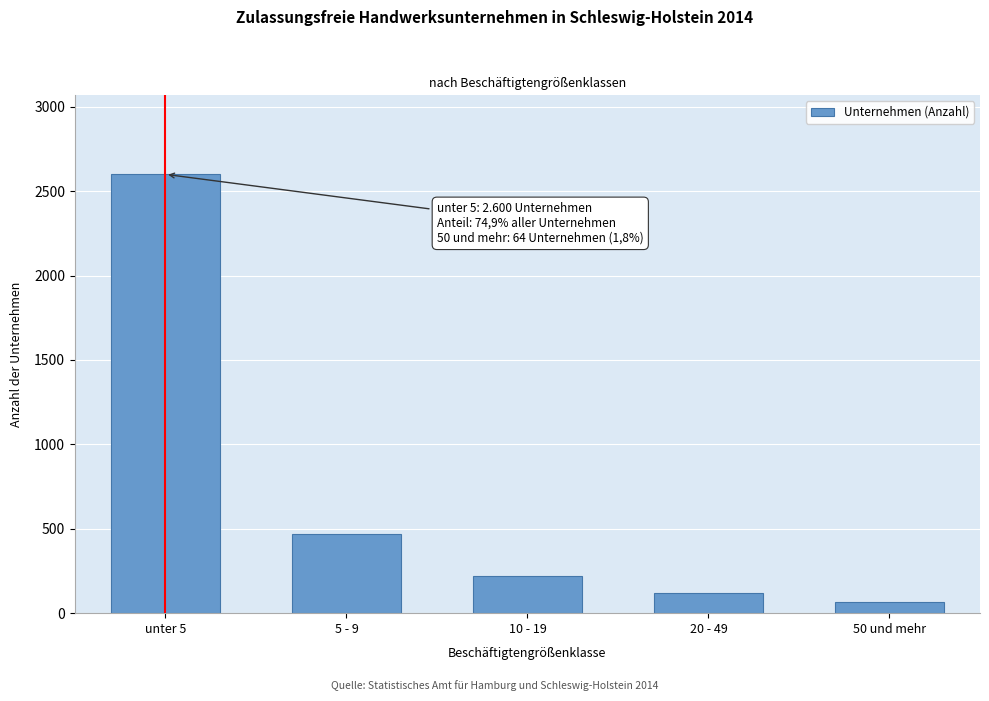

Reading left to right, transcribe all the data shown in this chart.

2600	471	219	118	64